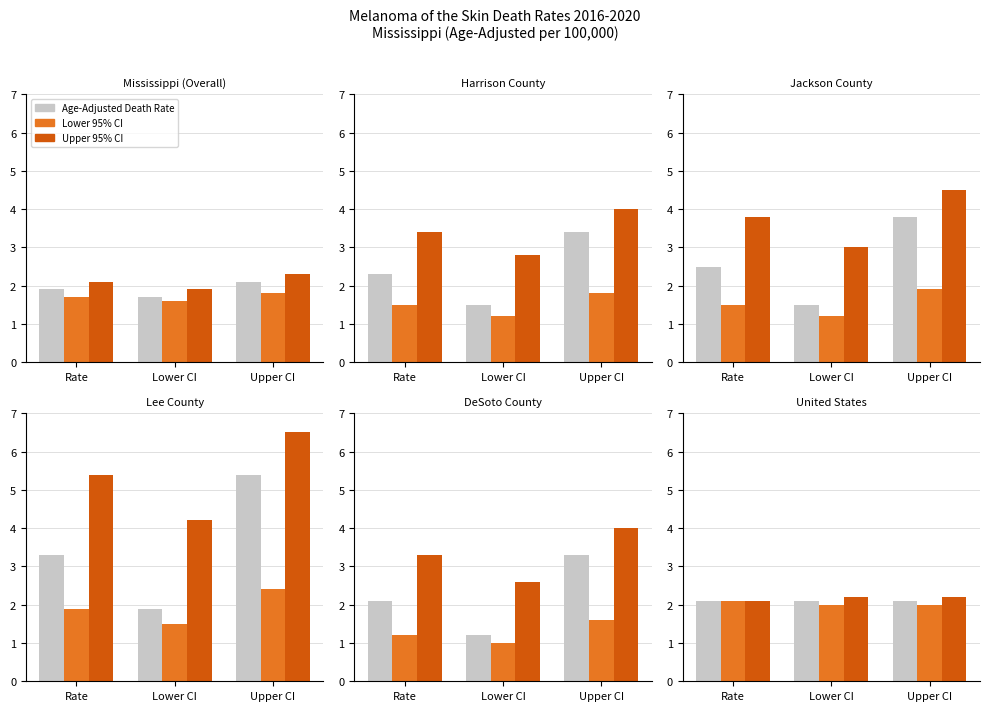

Is the value of Age-Adjusted Death Rate at Rate greater than the value of Upper 95% CI at Upper CI?

No